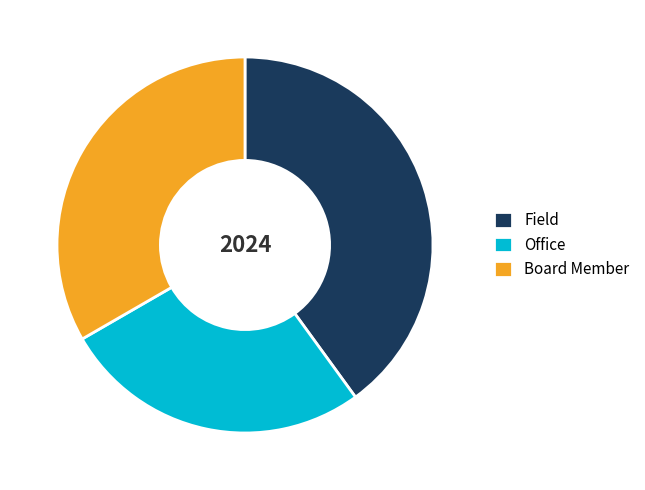

Is it true that Board Member is 33% of the pie?

True